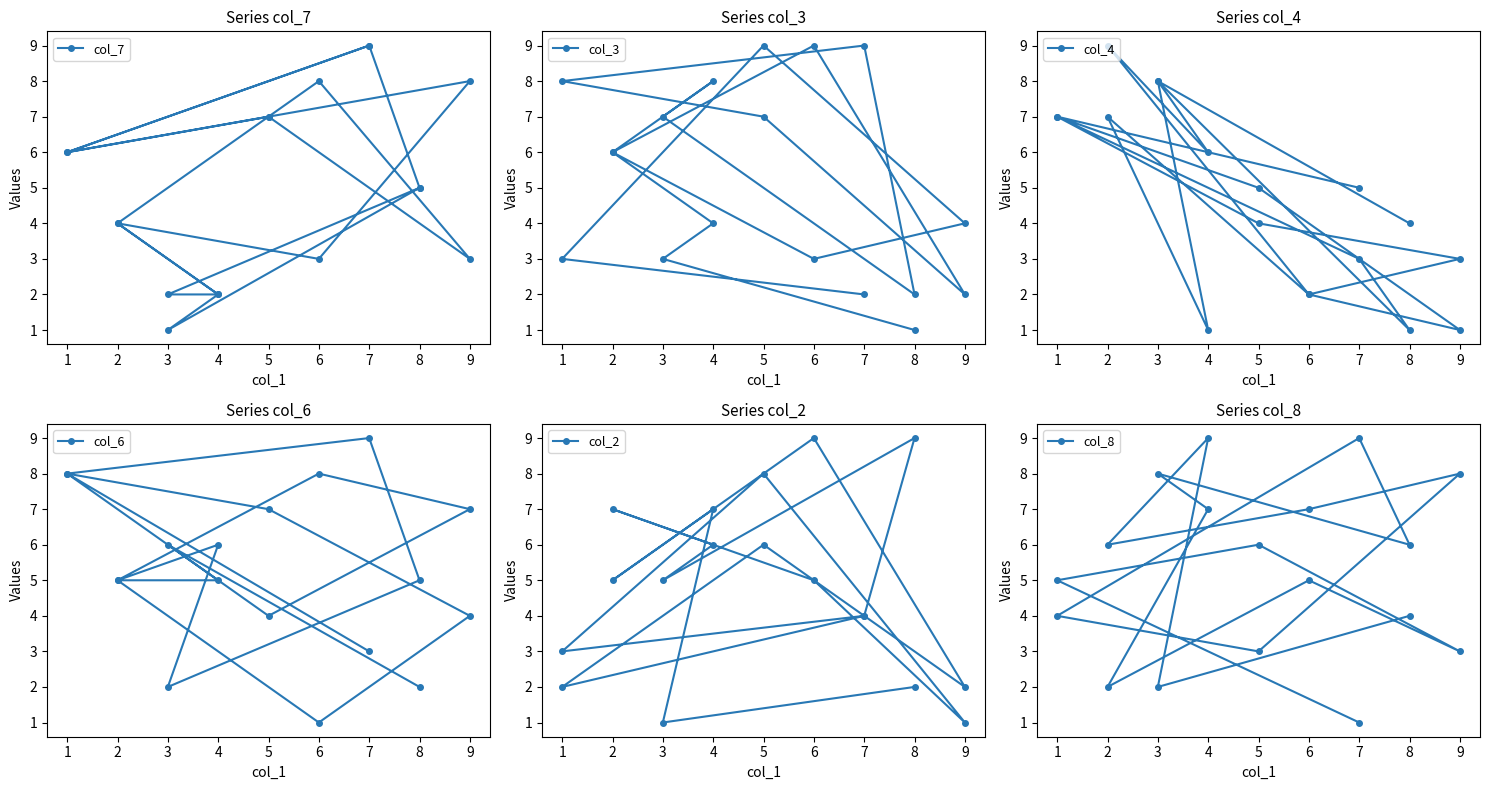

What is the value of the col_3 point at the 7th from the left?

7